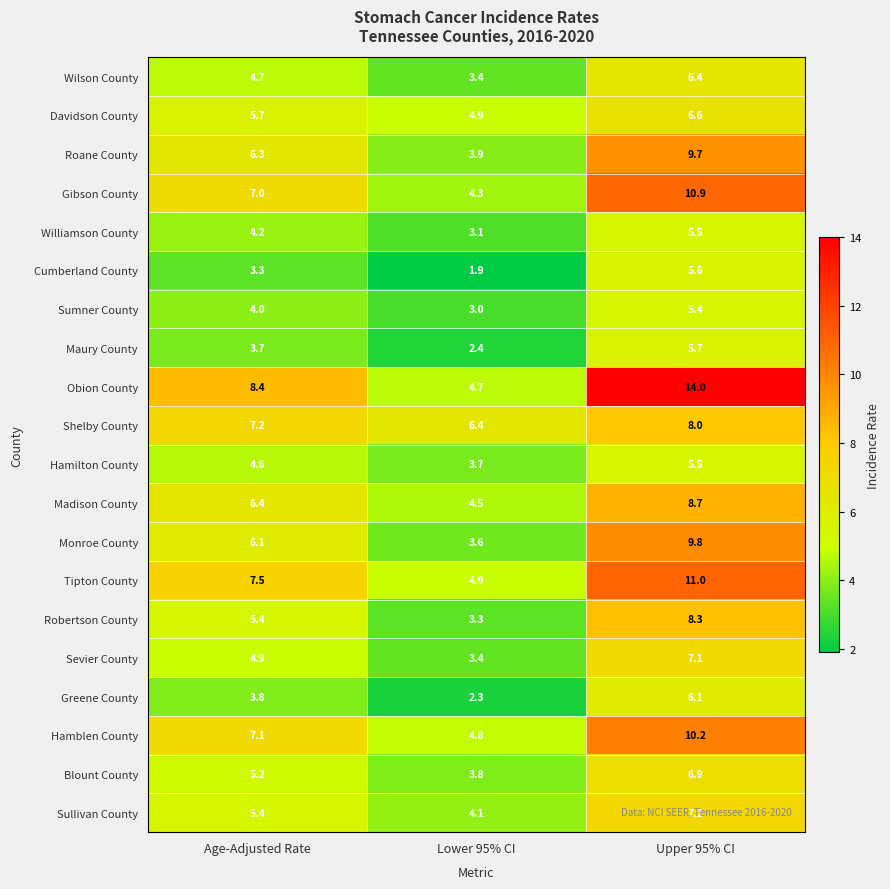

What is the difference between the Greene County values at Lower 95% CI and Age-Adjusted Rate?

1.5